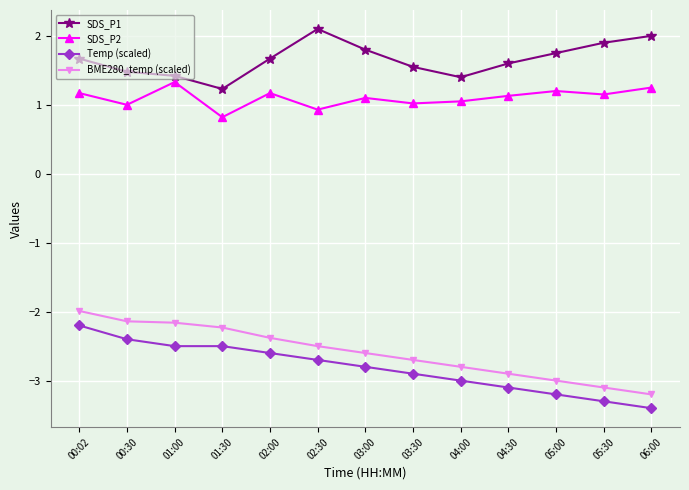

The SDS_P1 series shows 1.5 at 00:30. True or false?

True